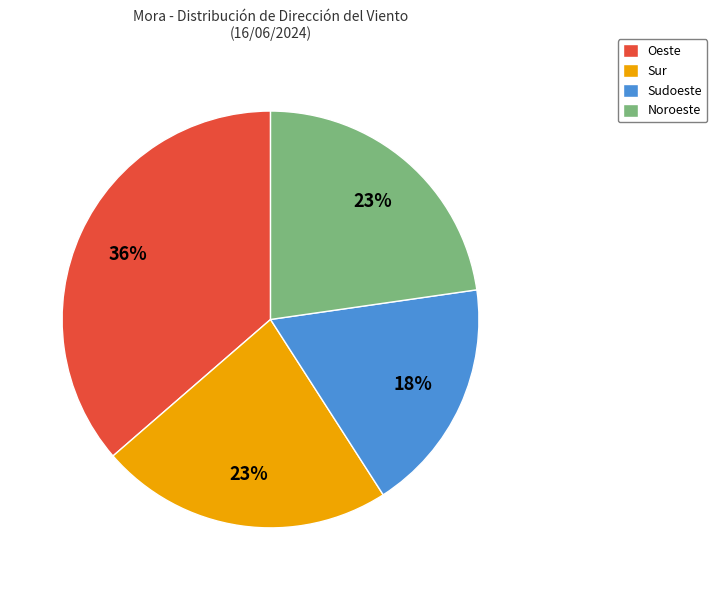

Does any single category account for the majority?

No